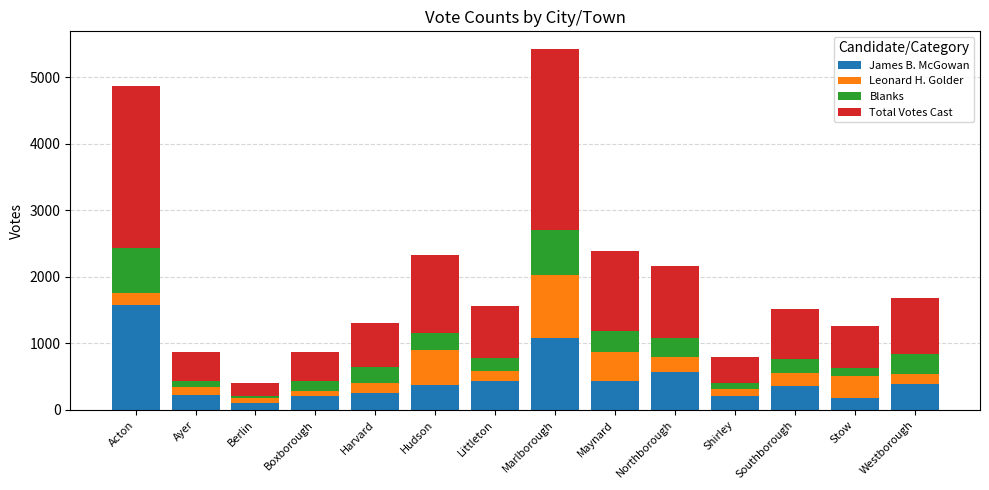

At which category is the sum across all series the highest?

Marlborough